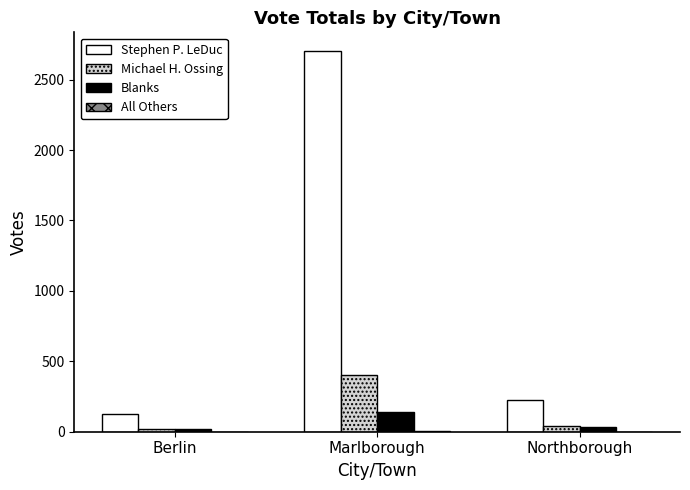

Between Berlin and Marlborough, which series saw the biggest shift?

Stephen P. LeDuc